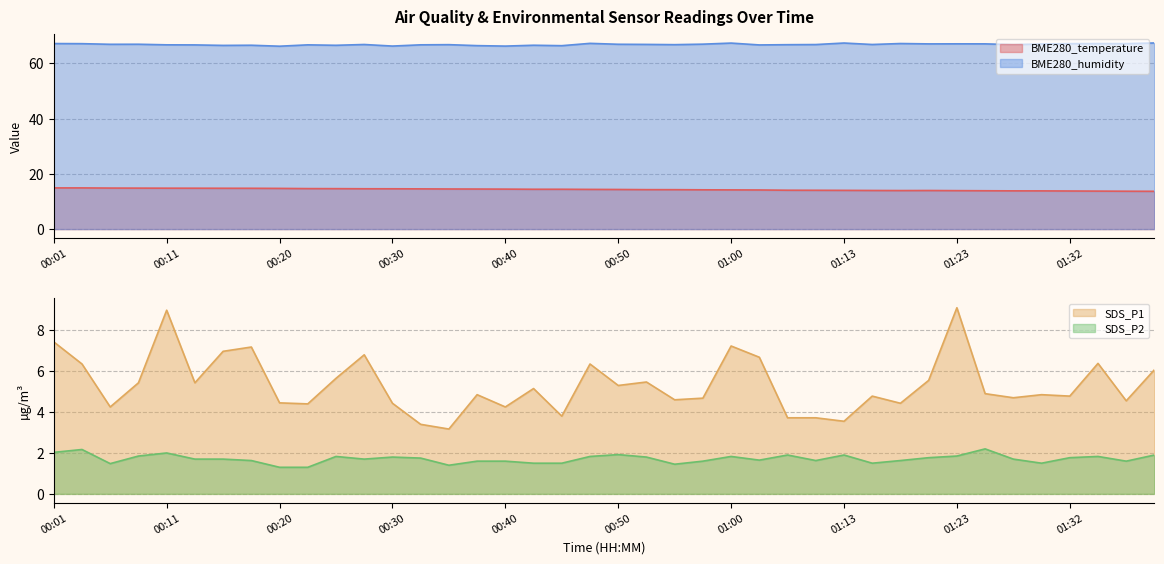

What are all the series names shown in the legend?

BME280_temperature, BME280_humidity, SDS_P1, SDS_P2